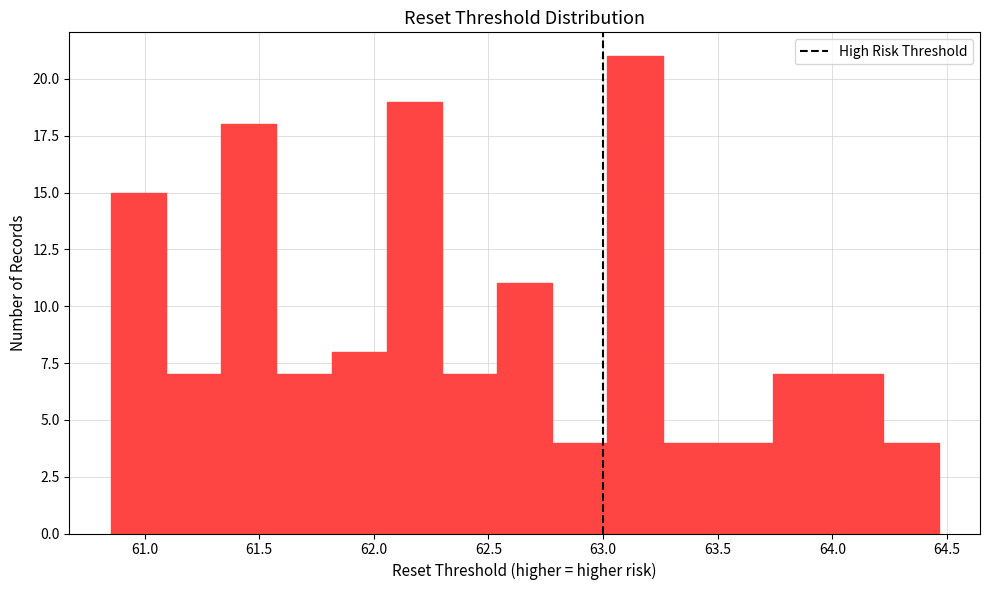

Reading left to right, list every bar in this chart as the range it spans on the x-axis followed by its height. Neither the bar edges nor the heights are printed on the chart, so give them approximately, as read against the axes.

60.85 to 61.10: 15
61.10 to 61.35: 7
61.35 to 61.60: 18
61.60 to 61.80: 7
61.80 to 62.05: 8
62.05 to 62.30: 19
62.30 to 62.55: 7
62.55 to 62.80: 11
62.80 to 63.00: 4
63.00 to 63.25: 21
63.25 to 63.50: 4
63.50 to 63.75: 4
63.75 to 64.00: 7
64.00 to 64.20: 7
64.20 to 64.45: 4